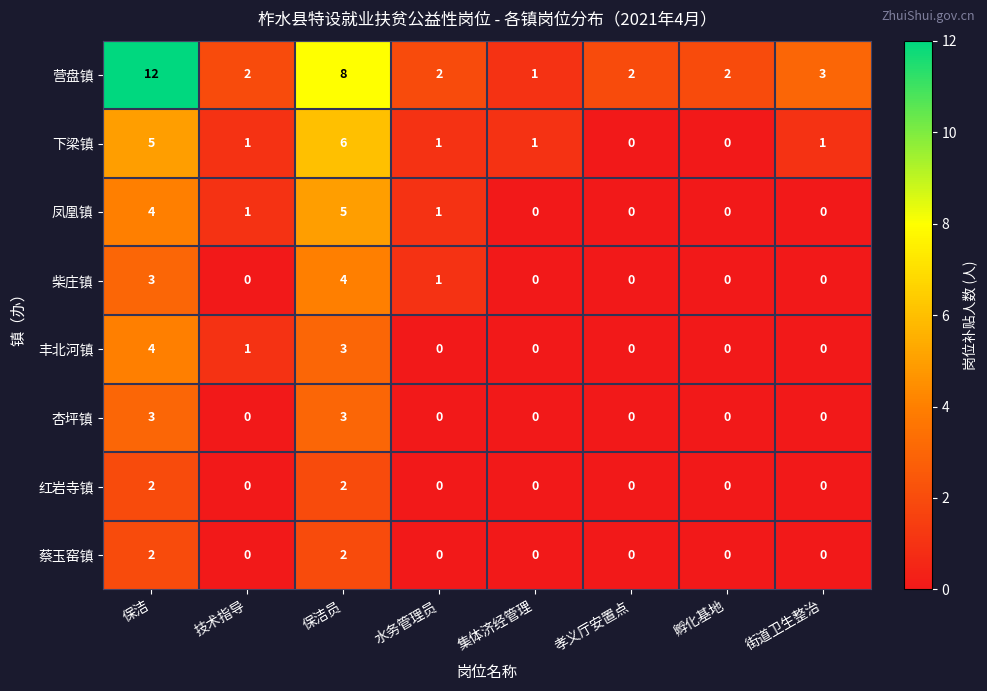

Which series has the largest total across all categories?

营盘镇